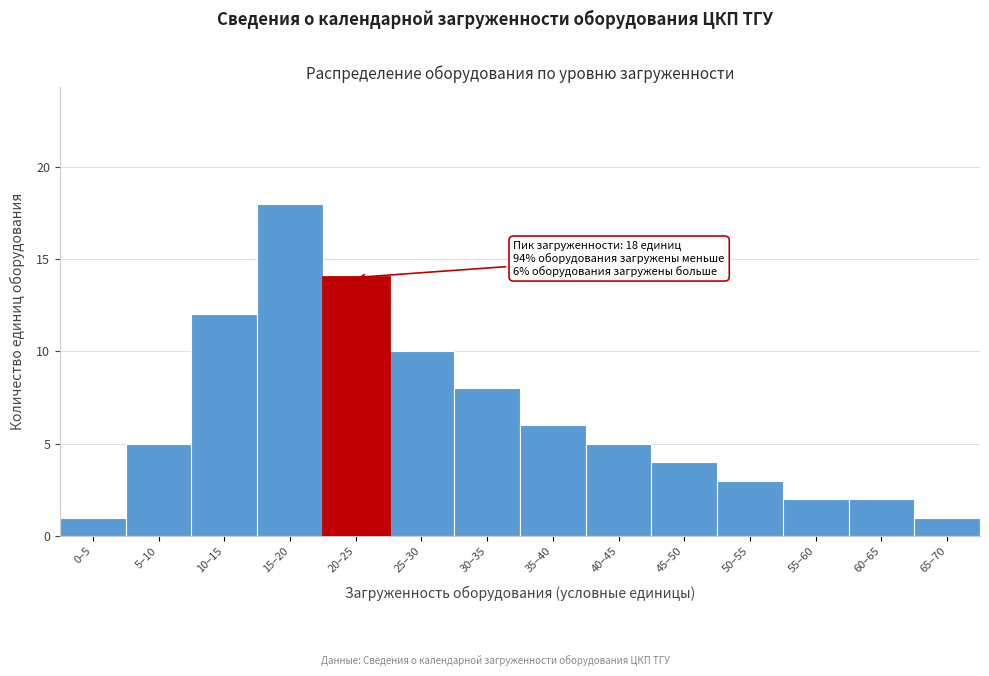

Reading left to right, what are all the values shown in this chart?

1	5	12	18	14	10	8	6	5	4	3	2	2	1